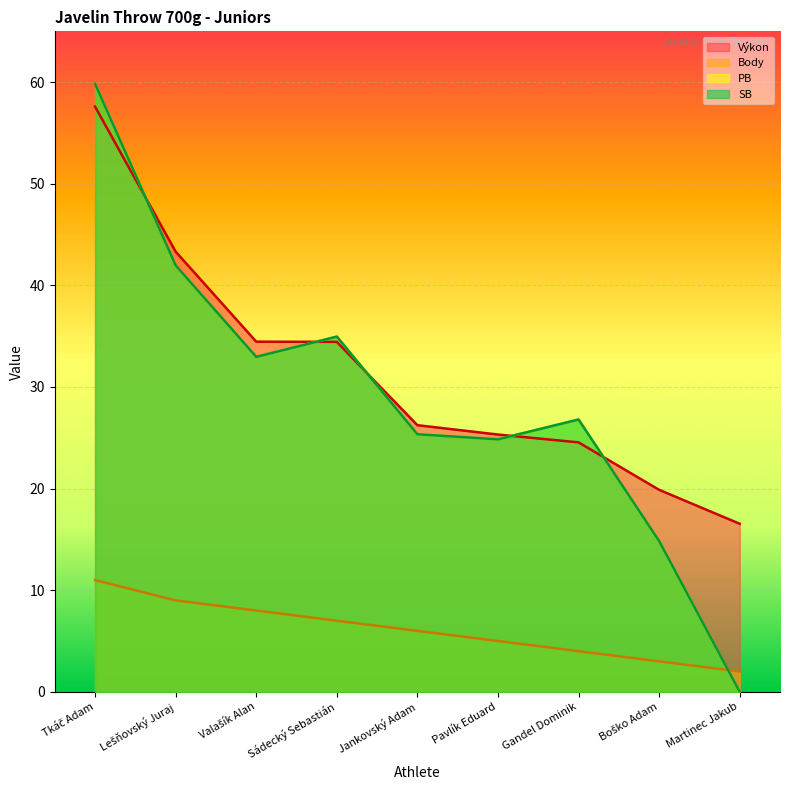

How many lines are shown in the chart?

4